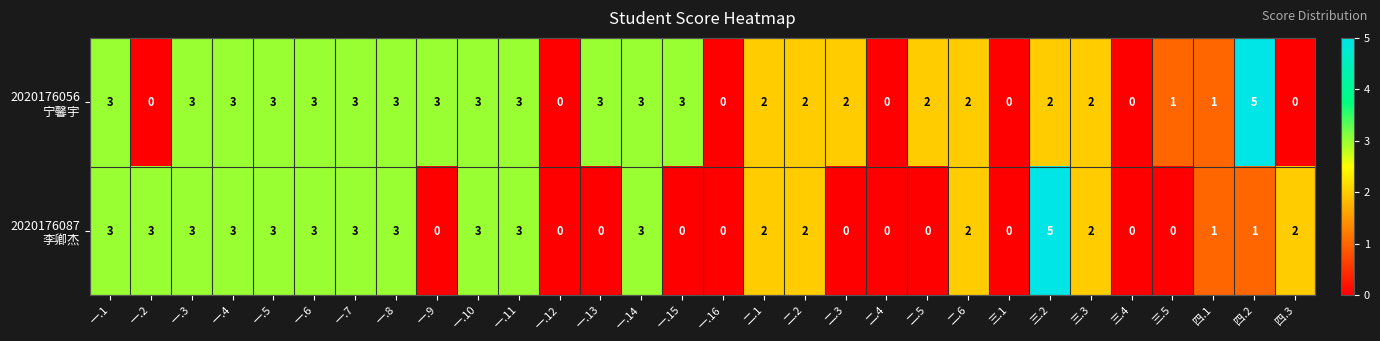

What is the total value across all series at 一.1?

6